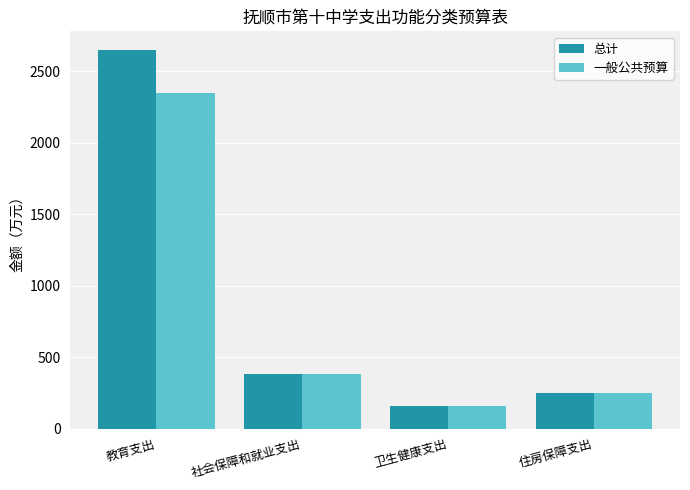

At which category is the sum across all series the highest?

教育支出